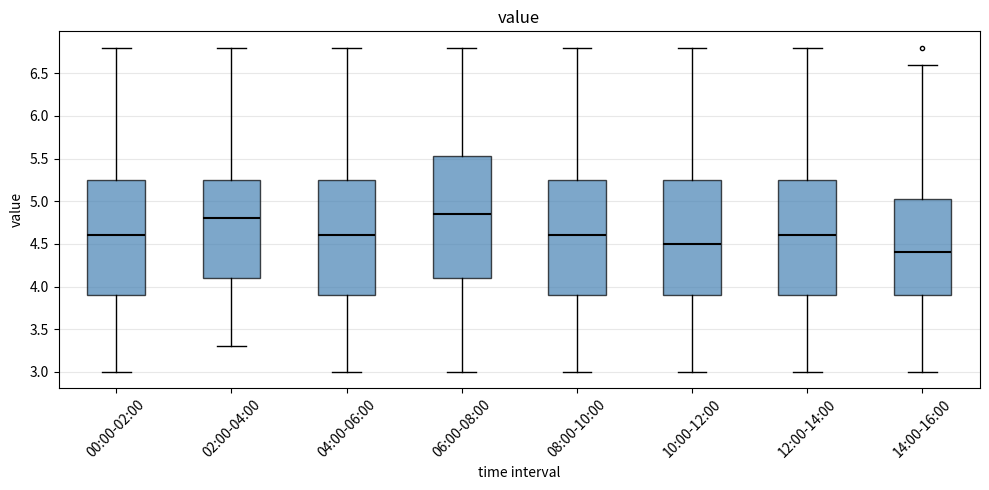

Comparing the boxes themselves (not the whiskers), which one is the tallest?

06:00-08:00